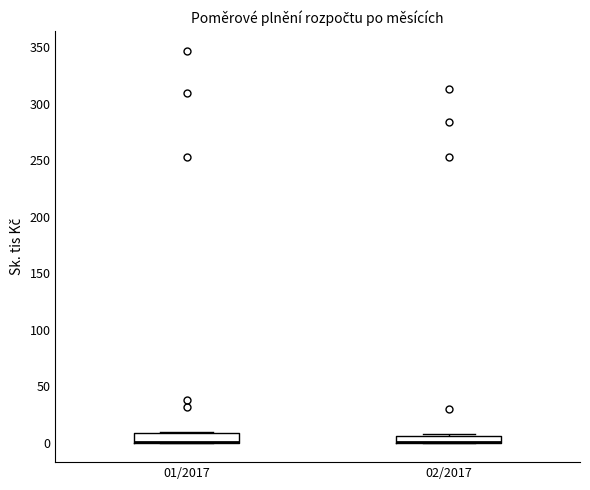

Where is the lower edge of the box for 02/2017 on the y-axis? The values are not printed on the chart, so give them approximately, as read against the axis.

0